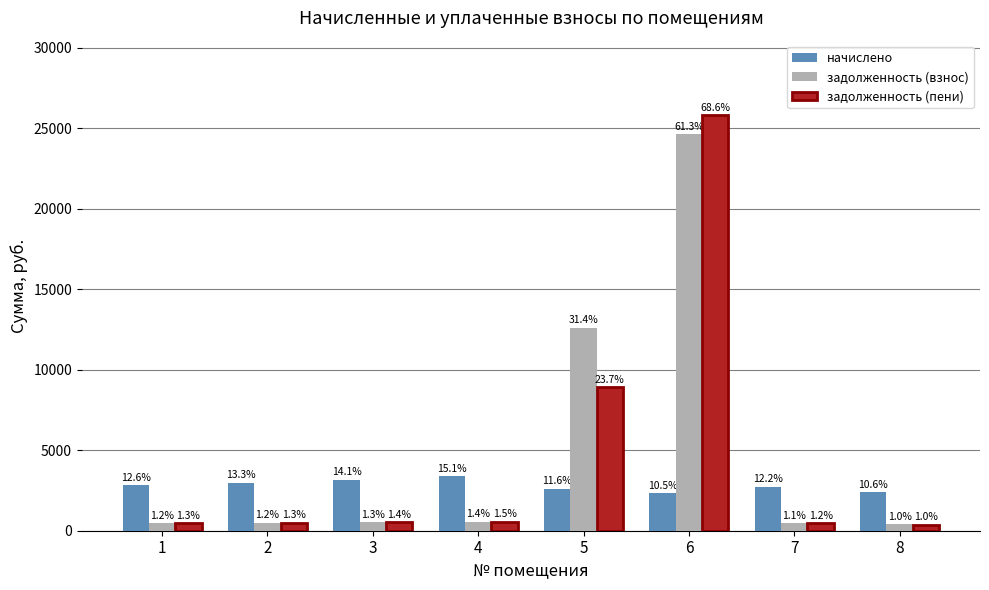

Are the bars grouped side by side (vs. stacked)?

Yes